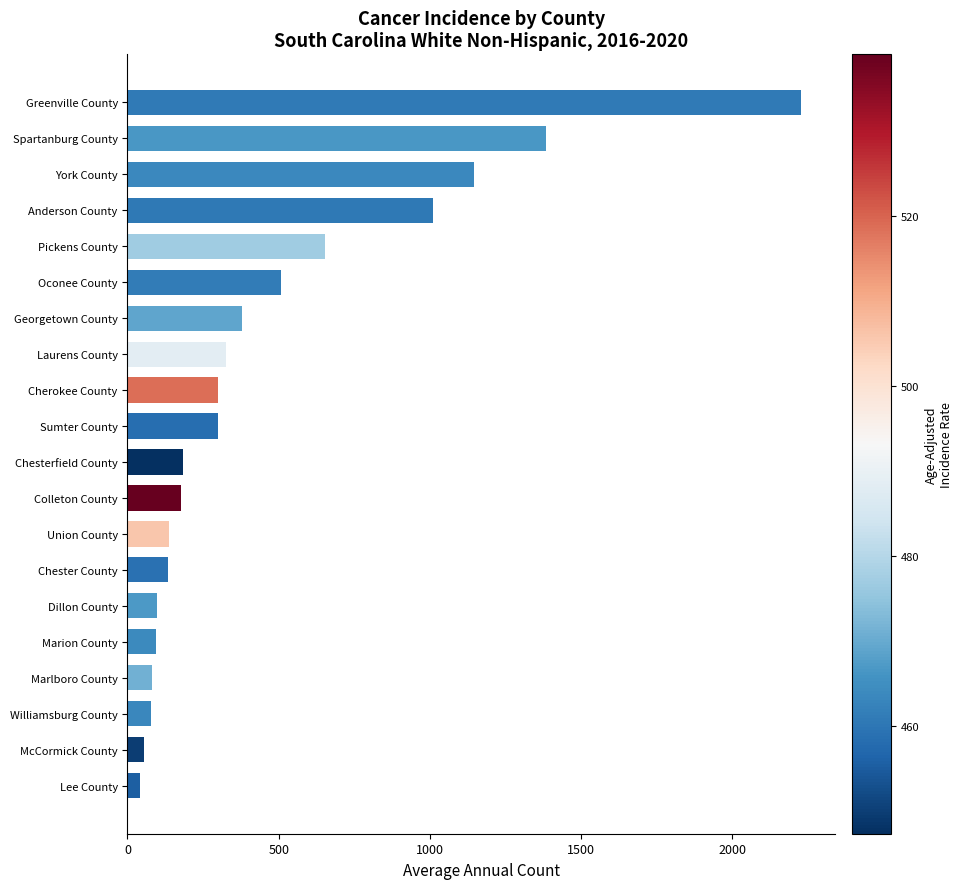

Which has a higher value, Chester County or Pickens County?

Pickens County